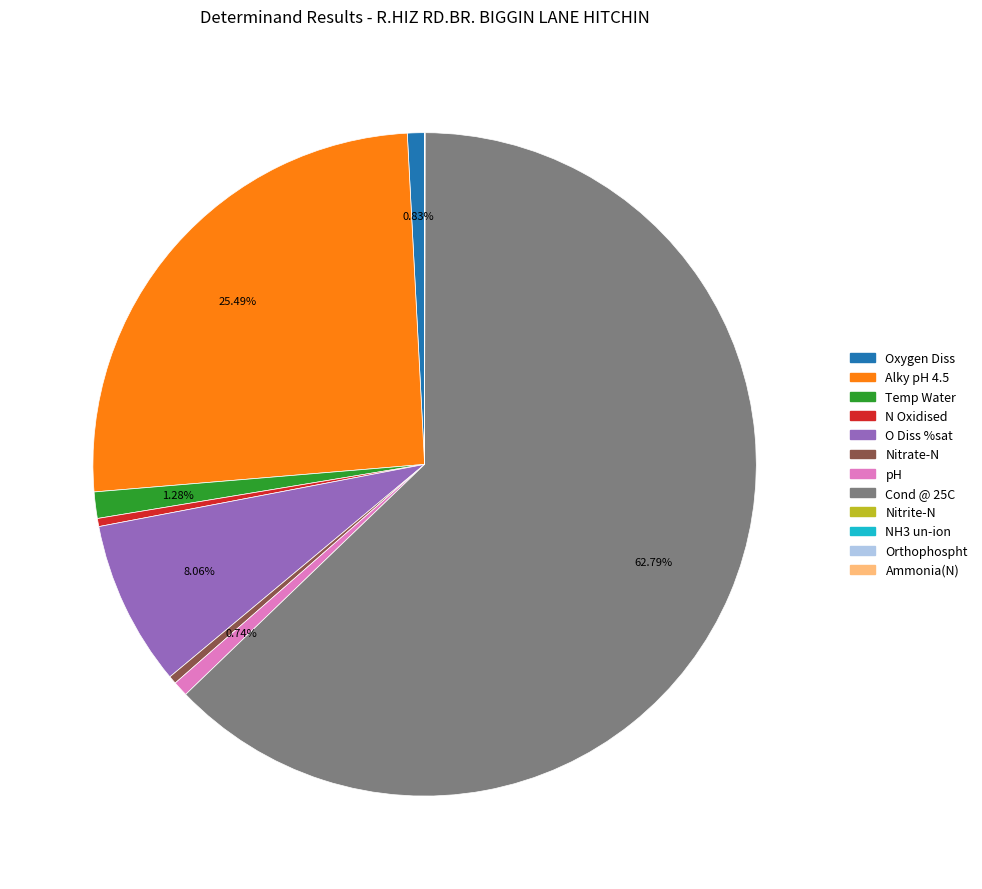

What is the majority slice?

Cond @ 25C